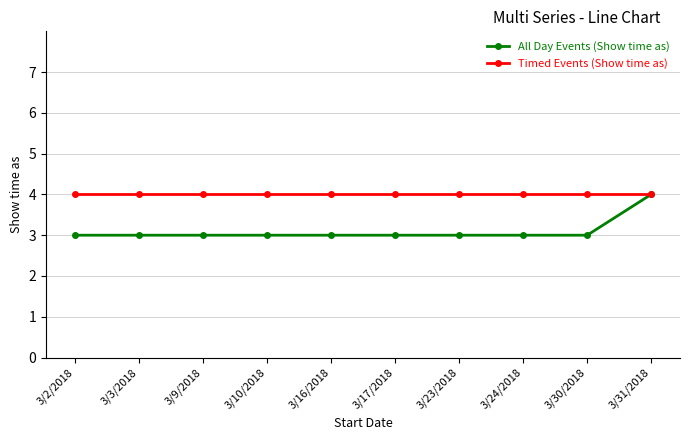

At 3/3/2018, list the series in order from largest to smallest.

Timed Events (Show time as), All Day Events (Show time as)